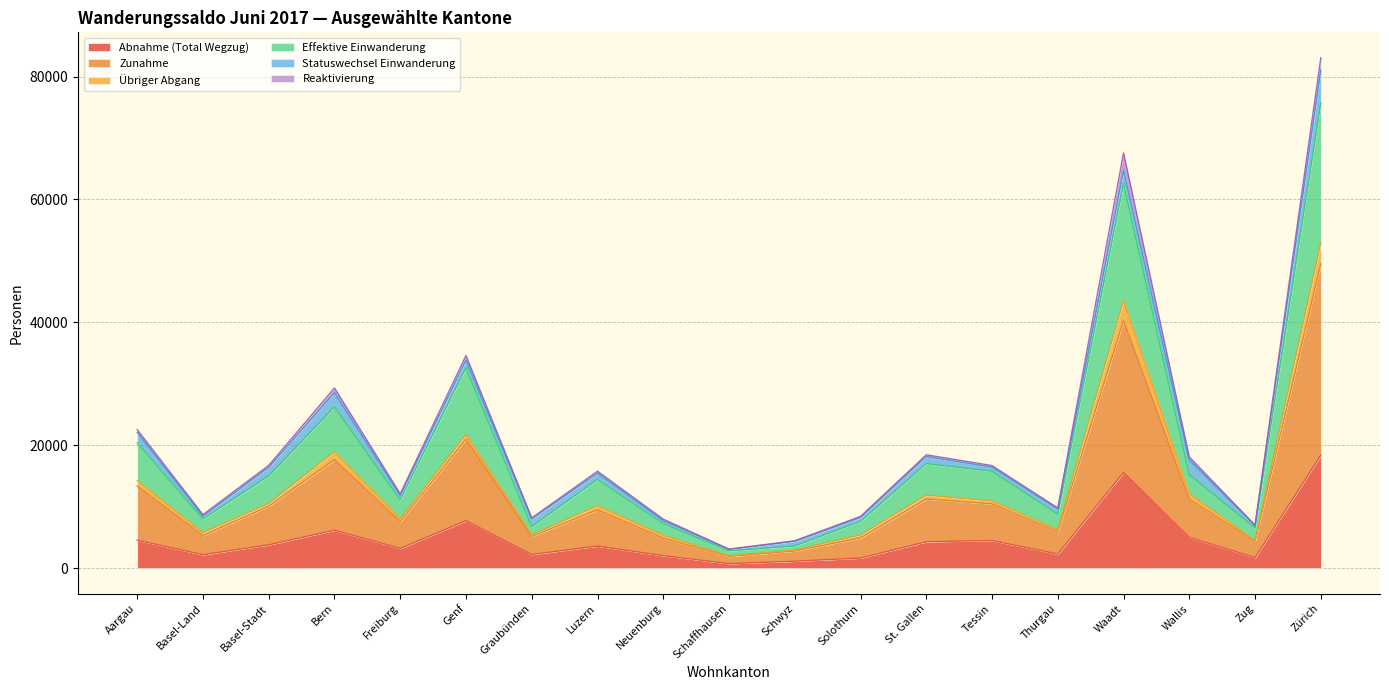

At which category is the sum across all series the highest?

Zürich